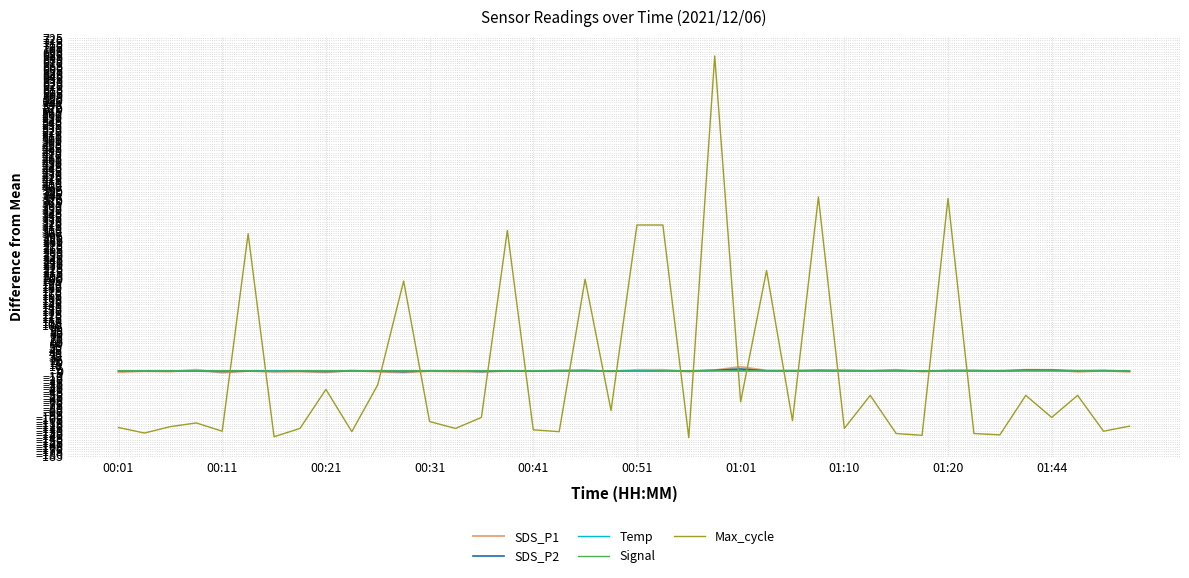

How many times do Max_cycle and Signal cross each other?

18